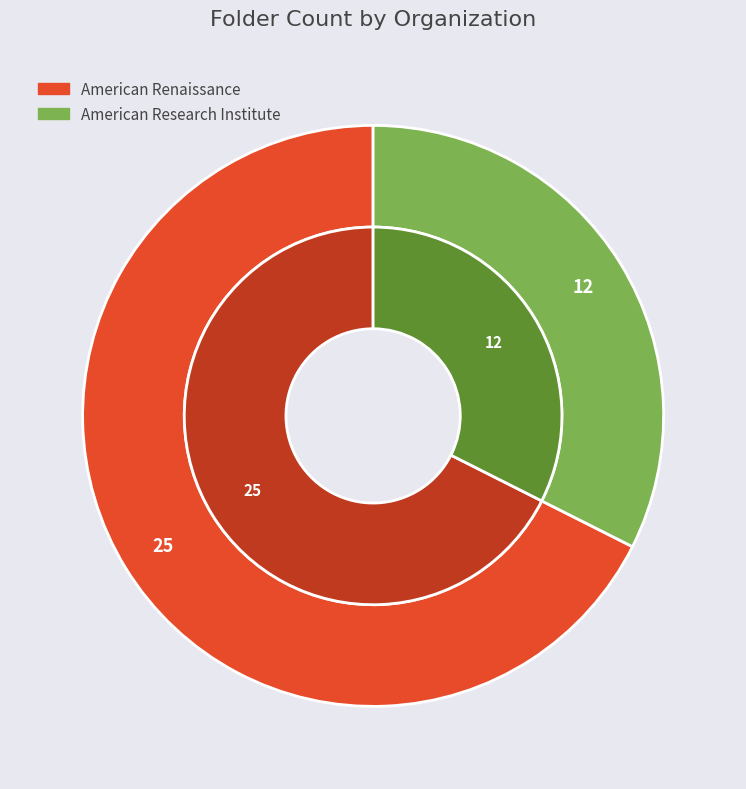

The American Research Institute slice represents 25% of the pie. True or false?

False